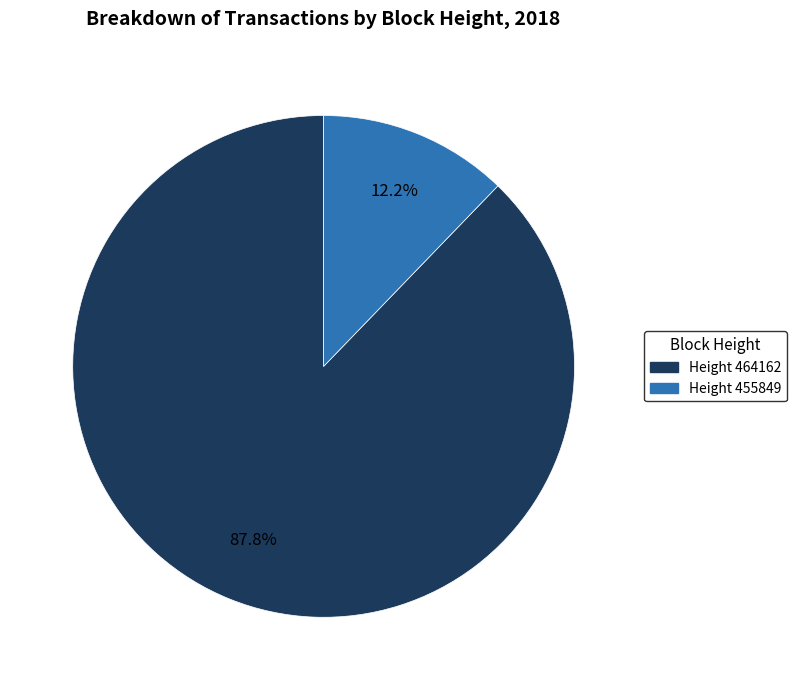

To the nearest percent, what is the difference between the largest and smallest slice percentages?

76%